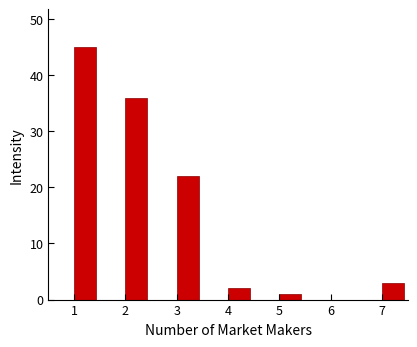

Reading left to right, transcribe this chart: for each bar, give the range it covers on the x-axis and its height. The values are not printed on the chart, so give them approximately, as read against the axis.

0.5 to 1.0: 0
1.0 to 1.5: 45
1.5 to 2.0: 0
2.0 to 2.5: 36
2.5 to 3.0: 0
3.0 to 3.5: 22
3.5 to 4.0: 0
4.0 to 4.5: 2
4.5 to 5.0: 0
5.0 to 5.5: 1
5.5 to 6.0: 0
6.0 to 6.5: 0
6.5 to 7.0: 0
7.0 to 7.5: 3